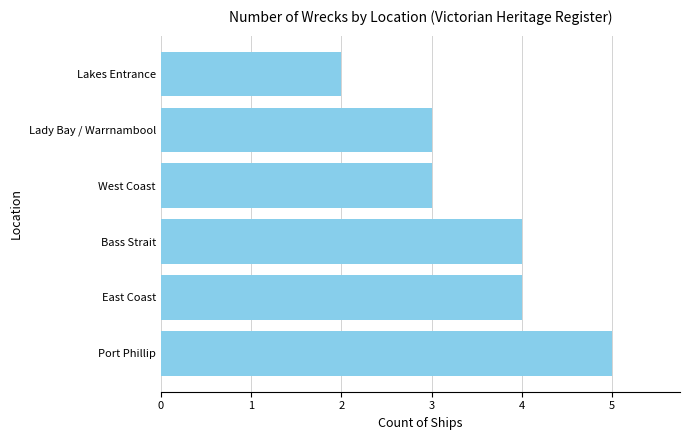

How many data points are less than 4?

3